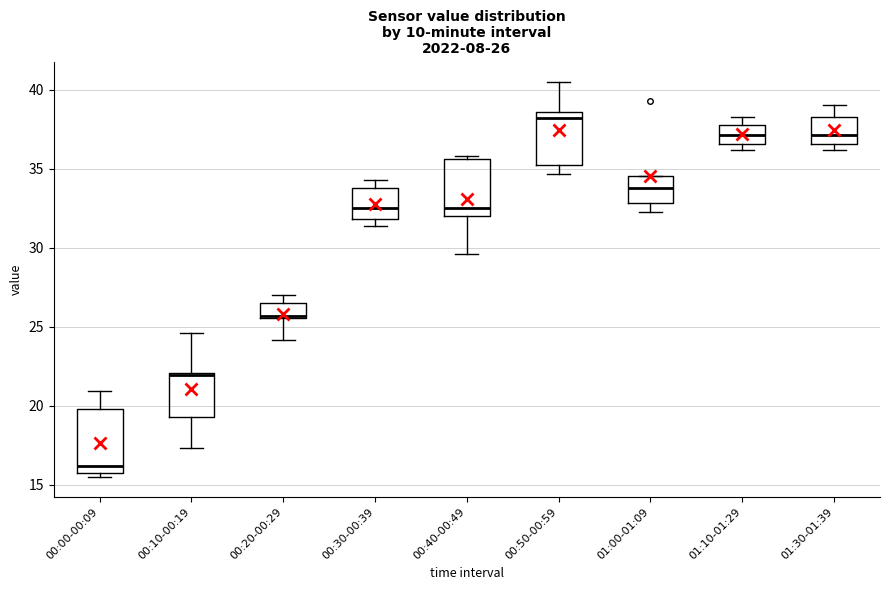

Which box's median line is the lowest?

00:00-00:09